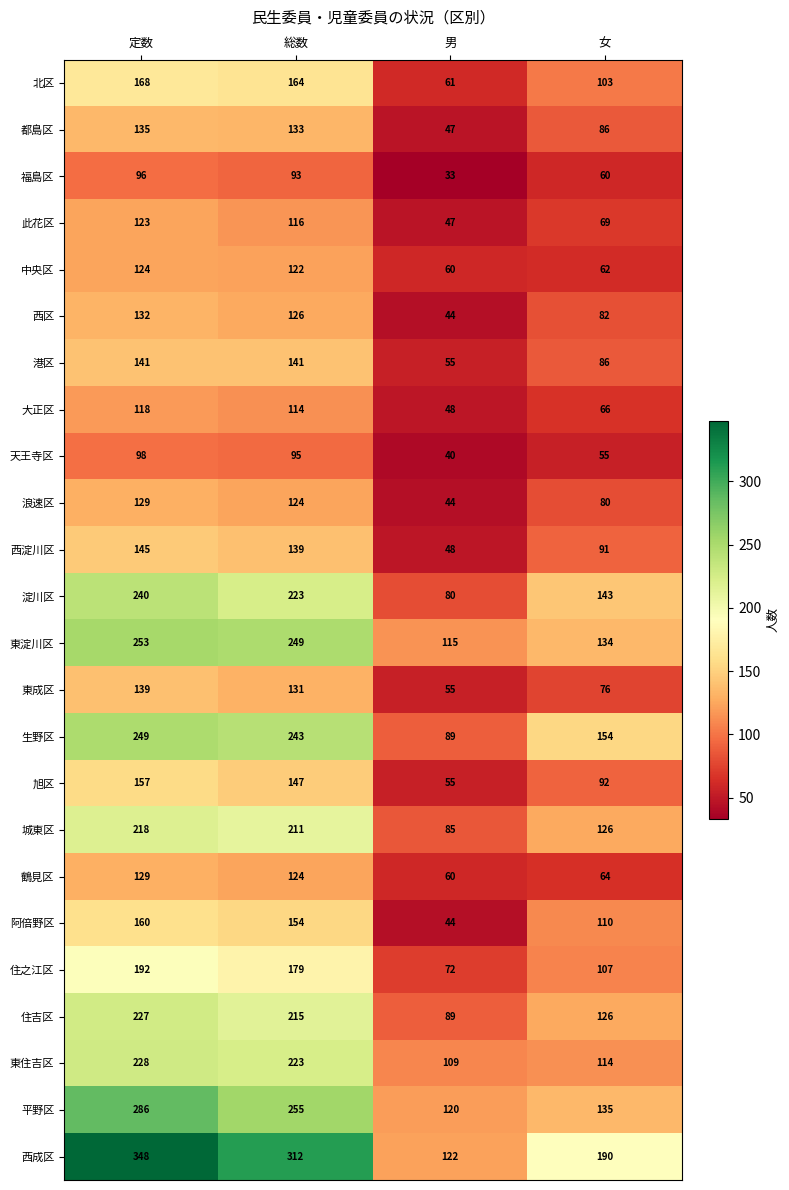

What is the minimum value shown in the chart?

33